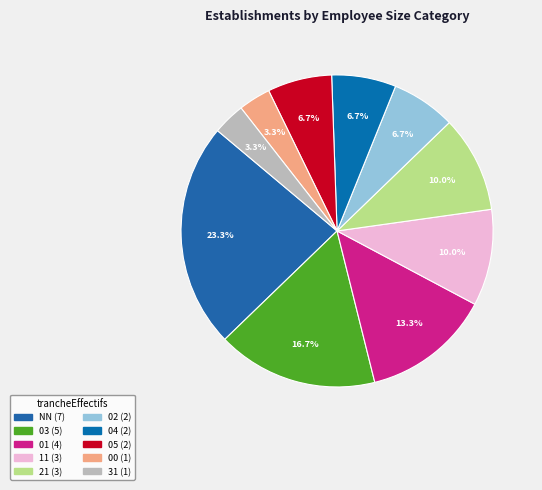

How much of the chart is everything except 31?

96.7%